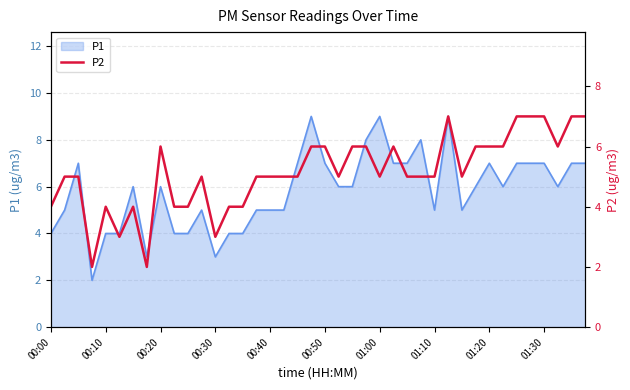

The P1 series shows 2 at 00:20. True or false?

False